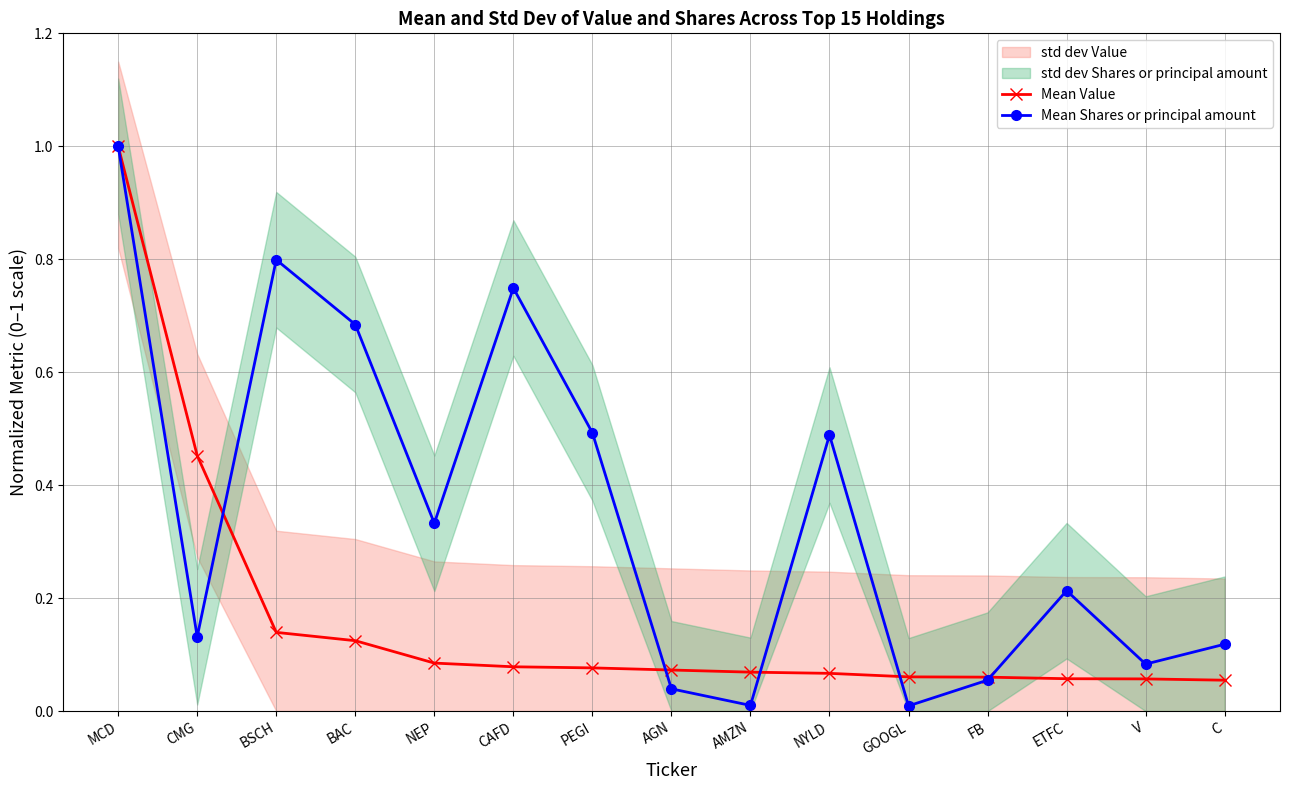

Which label corresponds to the smallest value in the chart?

GOOGL